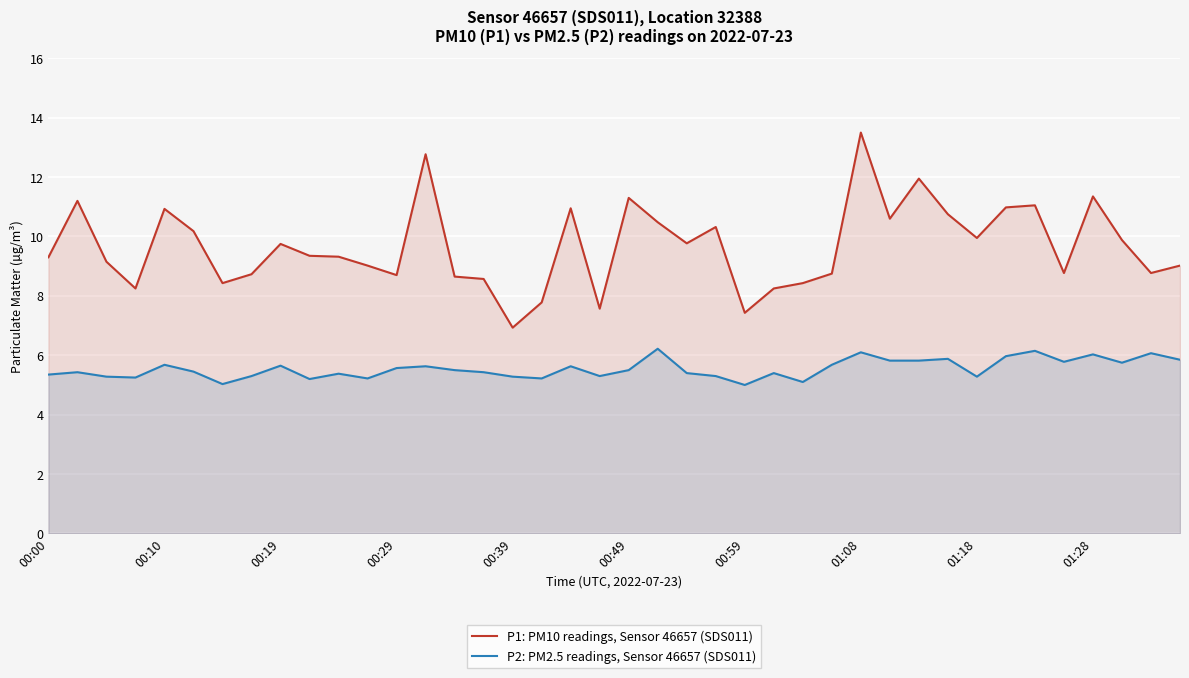

At 23, list the series in order from smallest to largest.

P2: PM2.5 readings, Sensor 46657 (SDS011), P1: PM10 readings, Sensor 46657 (SDS011)